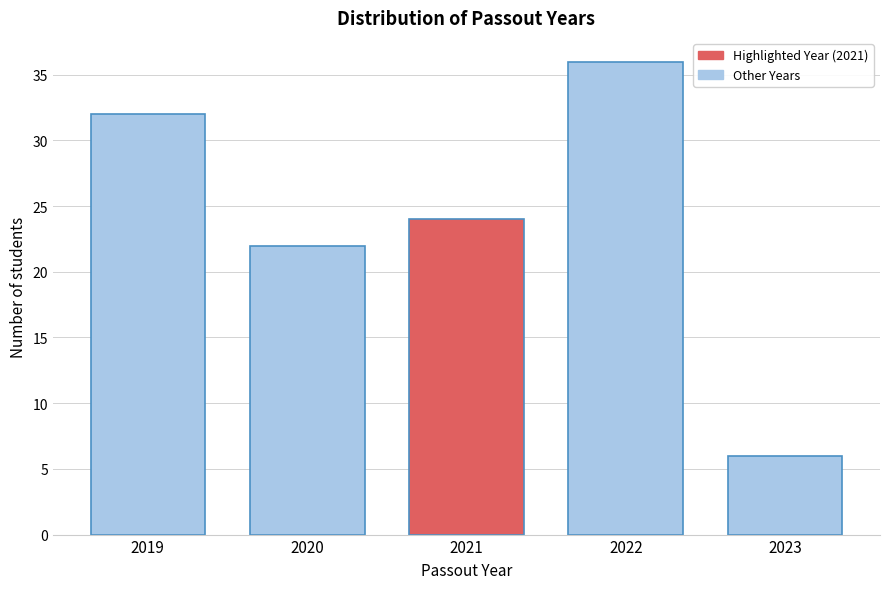

Reading left to right, list all the values displayed in this chart.

2019=32	2020=22	2021=24	2022=36	2023=6